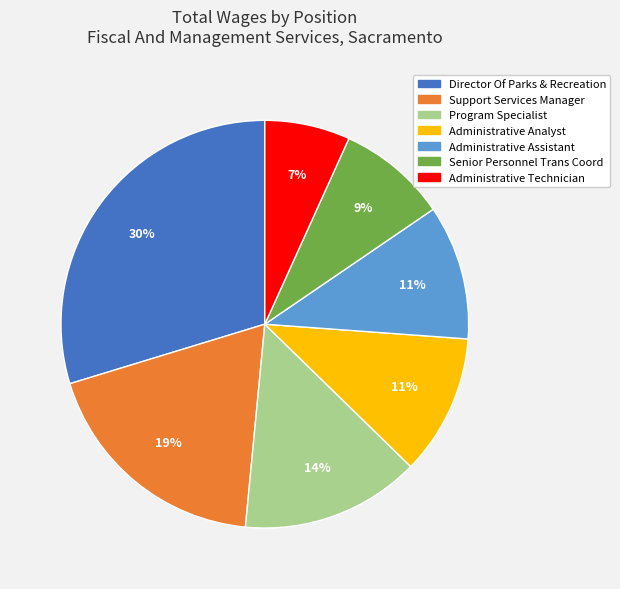

To the nearest percent, what is the difference between the Administrative Assistant and Support Services Manager slice percentages?

8%